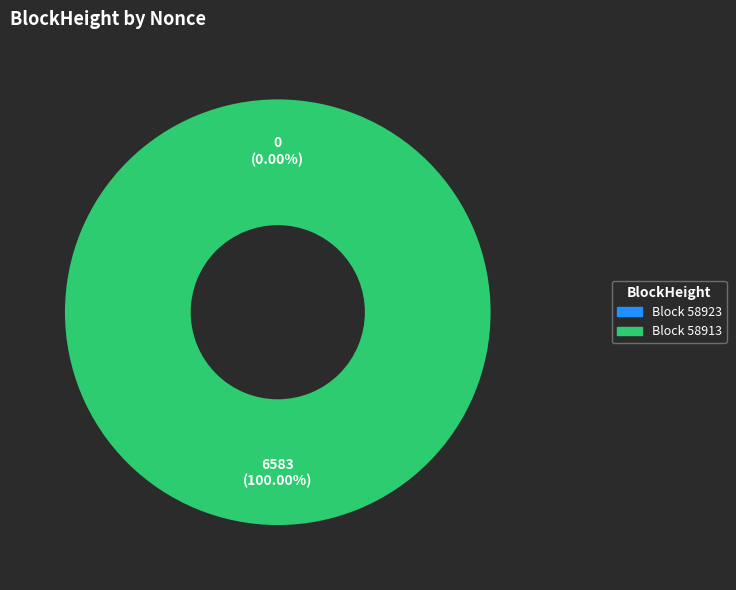

Does 58923 account for over 50% of the chart?

No